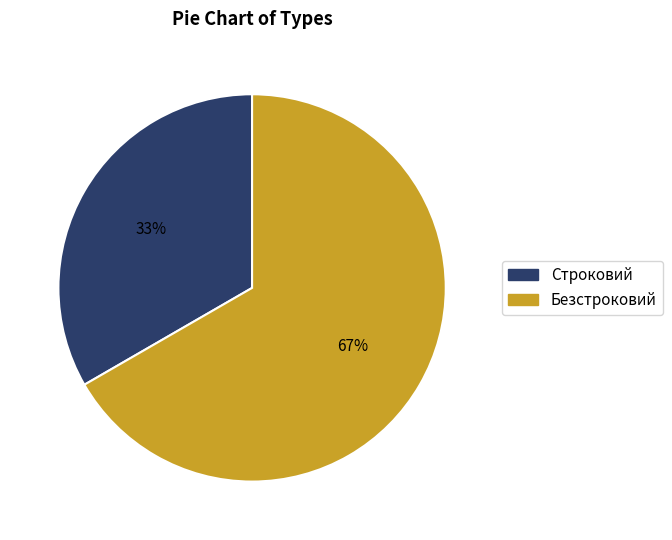

Rank the categories by value from highest to lowest.

Безстроковий, Строковий